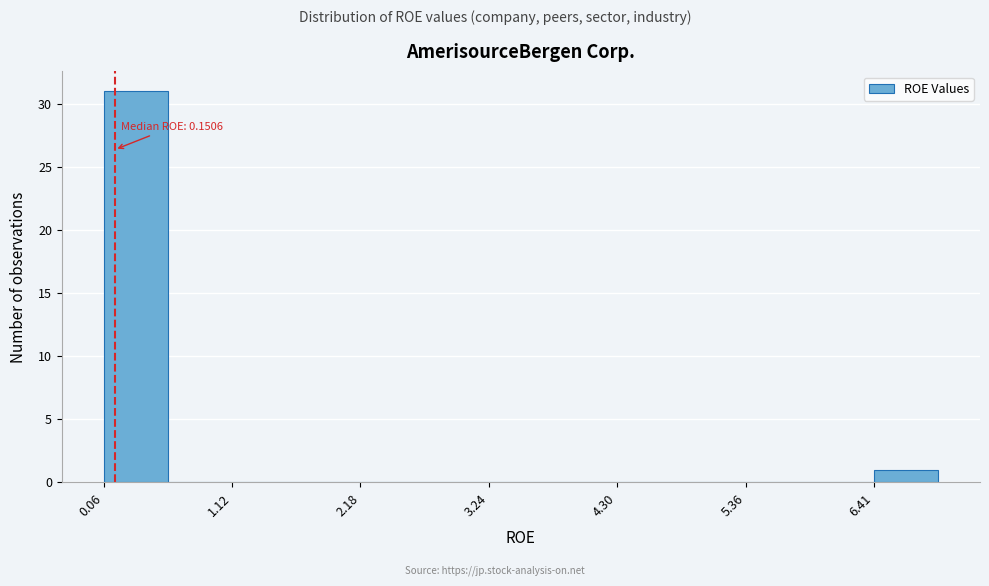

Read against the x-axis, roughly where is the centre of the tallest bar?

0.4